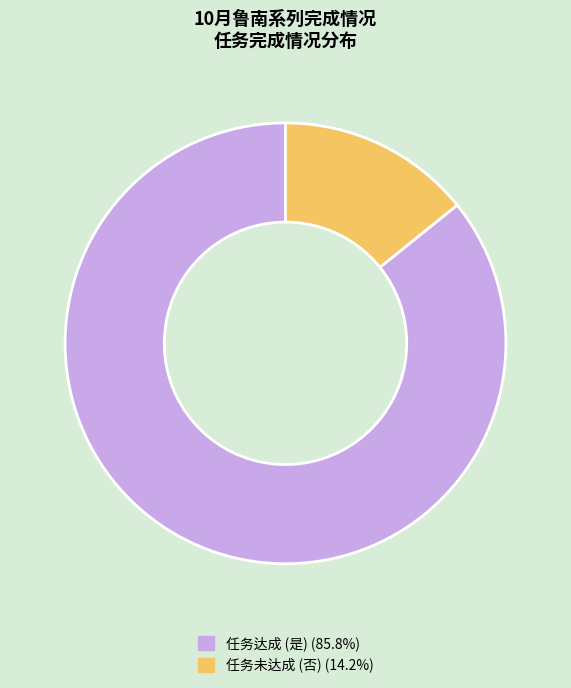

Does any single category account for the majority?

Yes